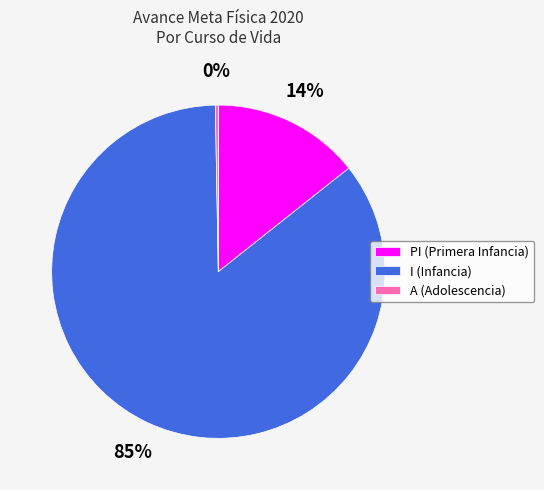

Do A (Adolescencia) and PI (Primera Infancia) together represent more than half of the pie?

No